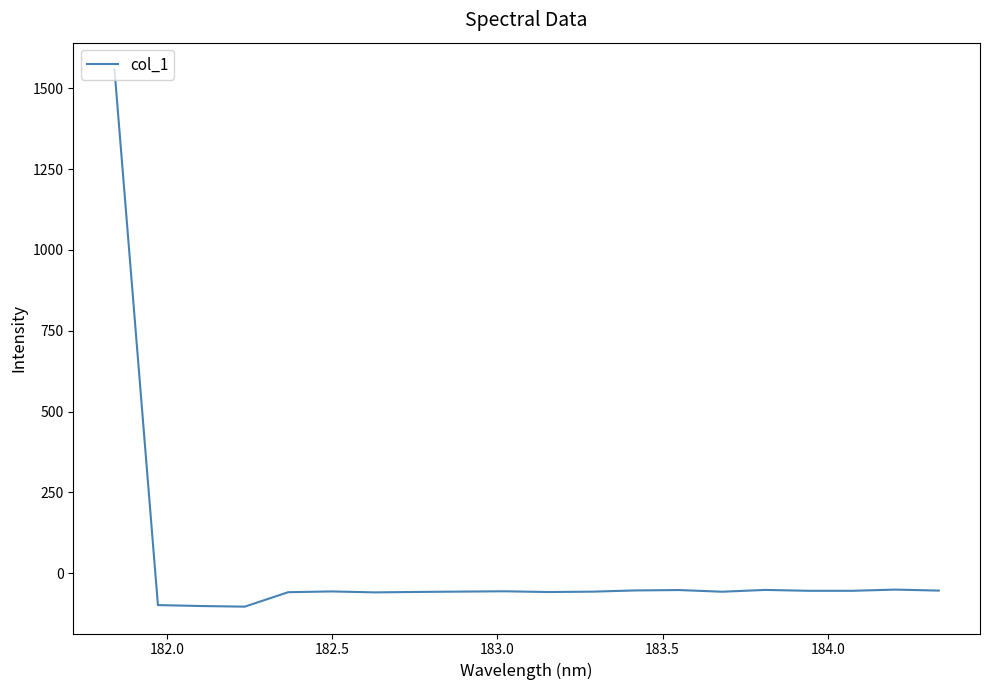

How many negative values are there?

19